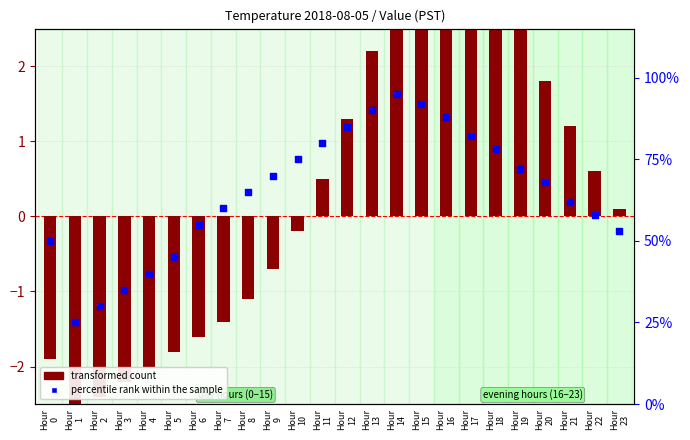

What are all the series names shown in the legend?

transformed count, percentile rank within the sample